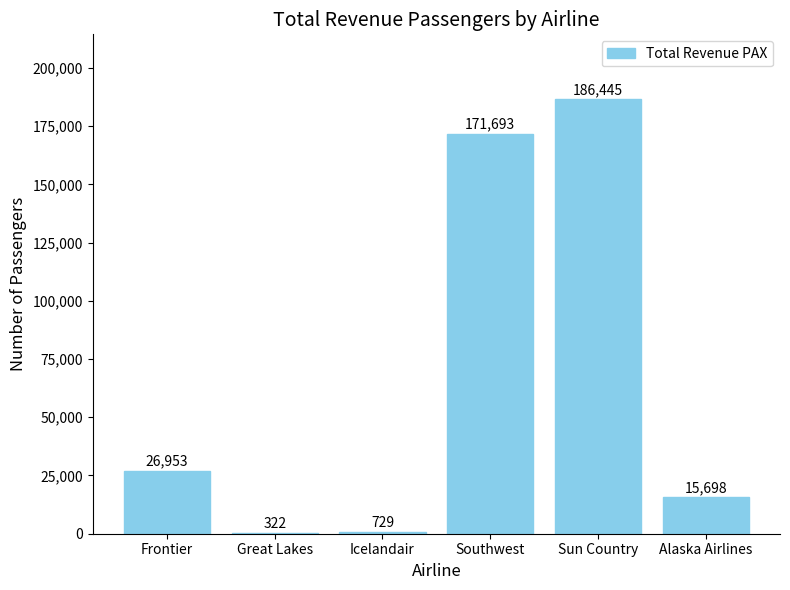

Which has a higher value, Icelandair or Alaska Airlines?

Alaska Airlines